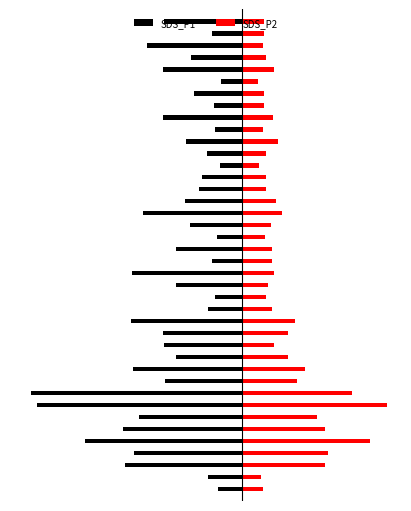

What is the spread (max minus min) of values at 36?

2.2